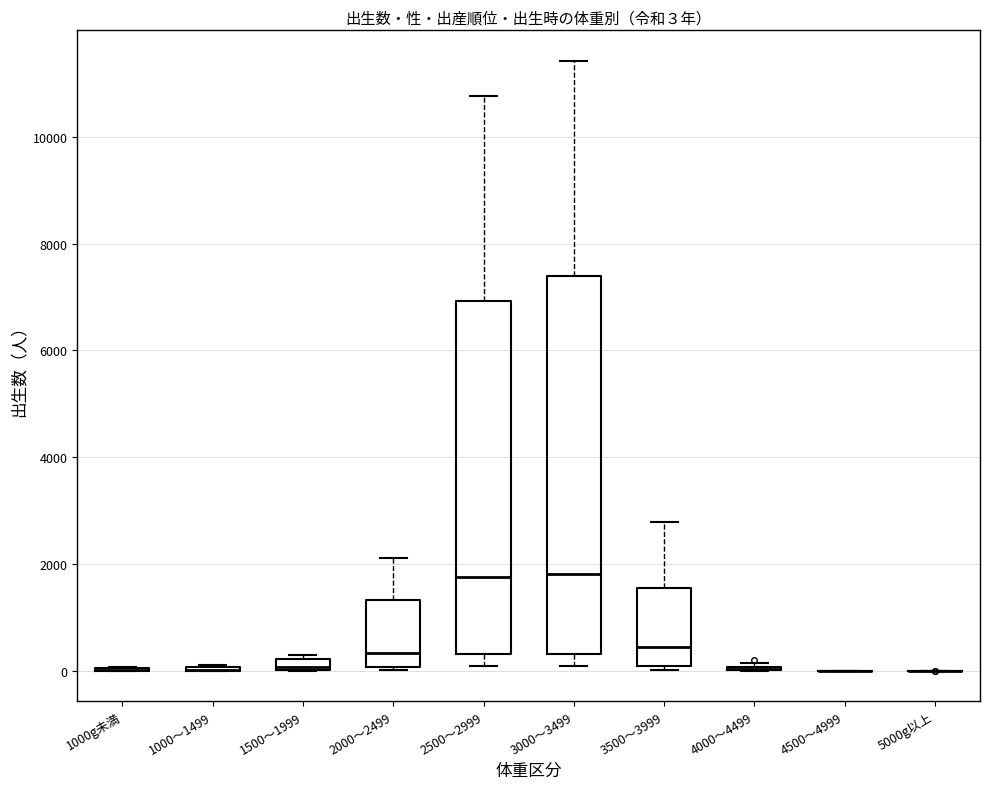

Which box is the tallest, from its lower edge to its upper edge?

3000～3499